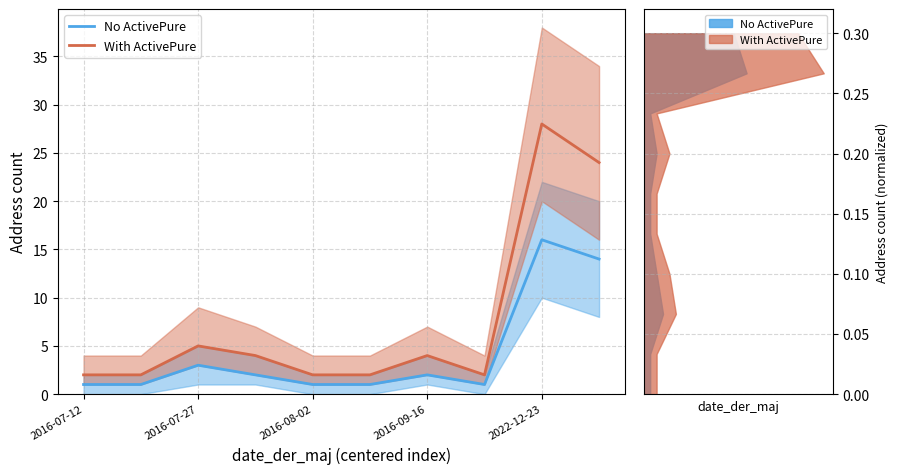

True or false: No ActivePure and With ActivePure intersect in this chart.

False